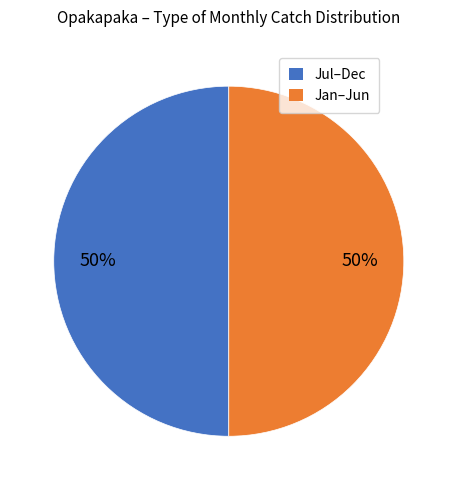

To the nearest percent, what is the average slice percentage?

50%